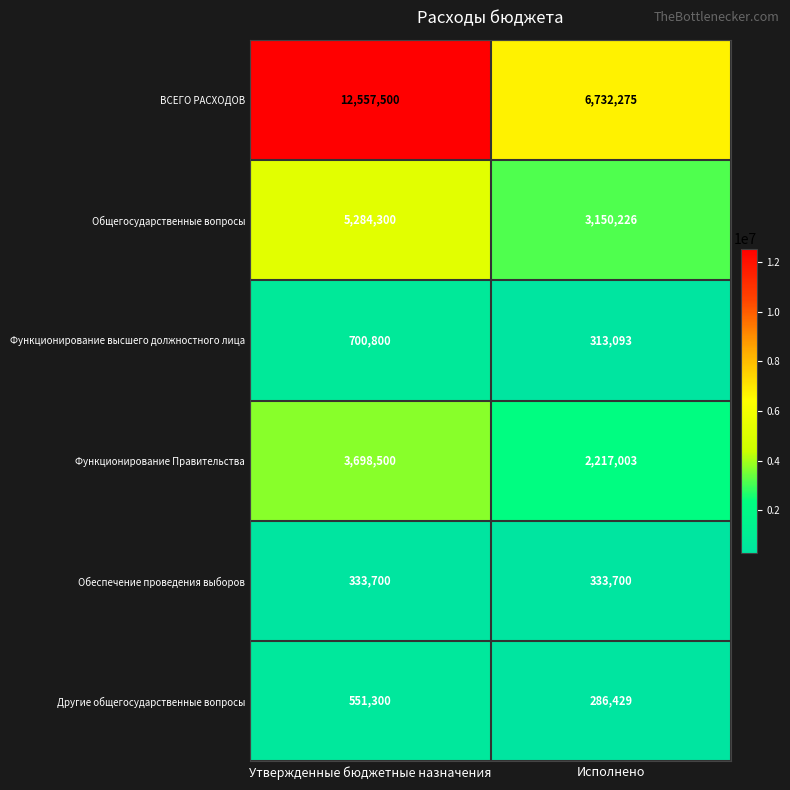

What is the smallest value displayed?

286429